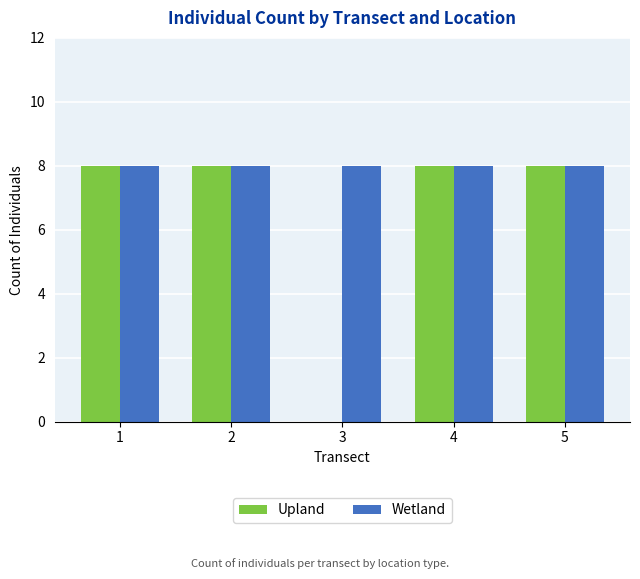

What is the sum of all Wetland values?

40